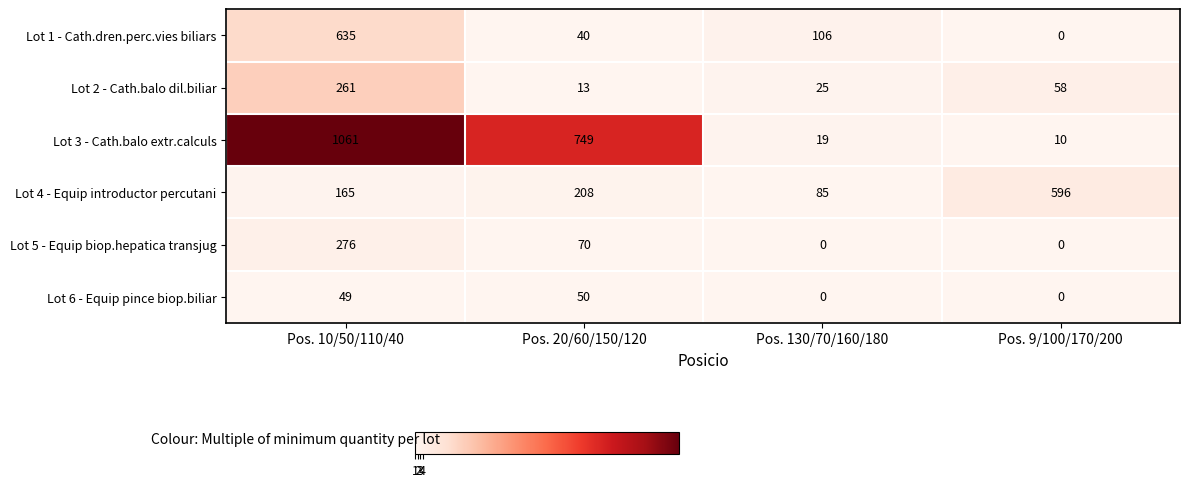

The Lot 3 - Cath.balo extr.calculs series shows 749 at Pos. 20/60/150/120. True or false?

True